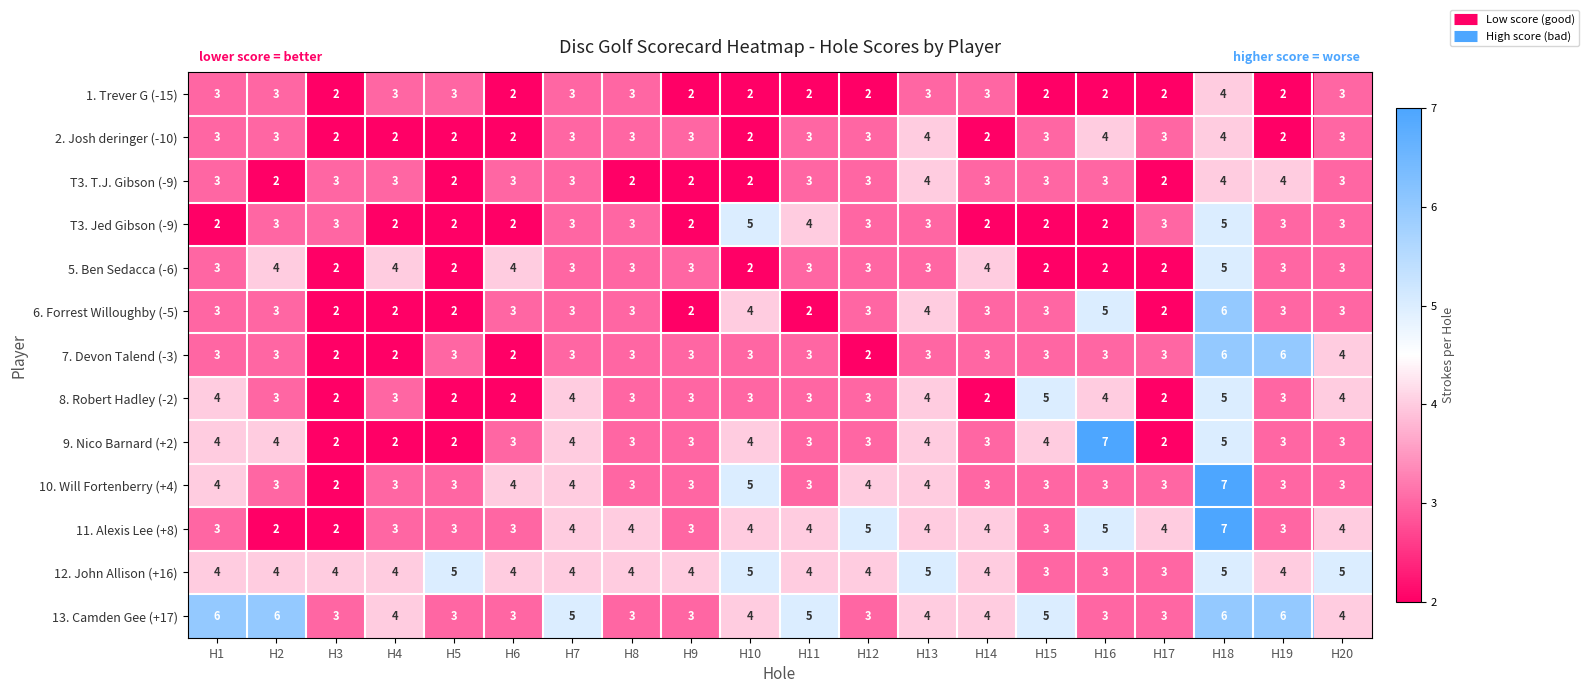

What is the sum of the 10. Will Fortenberry (+4) values at H2 and H7?

7